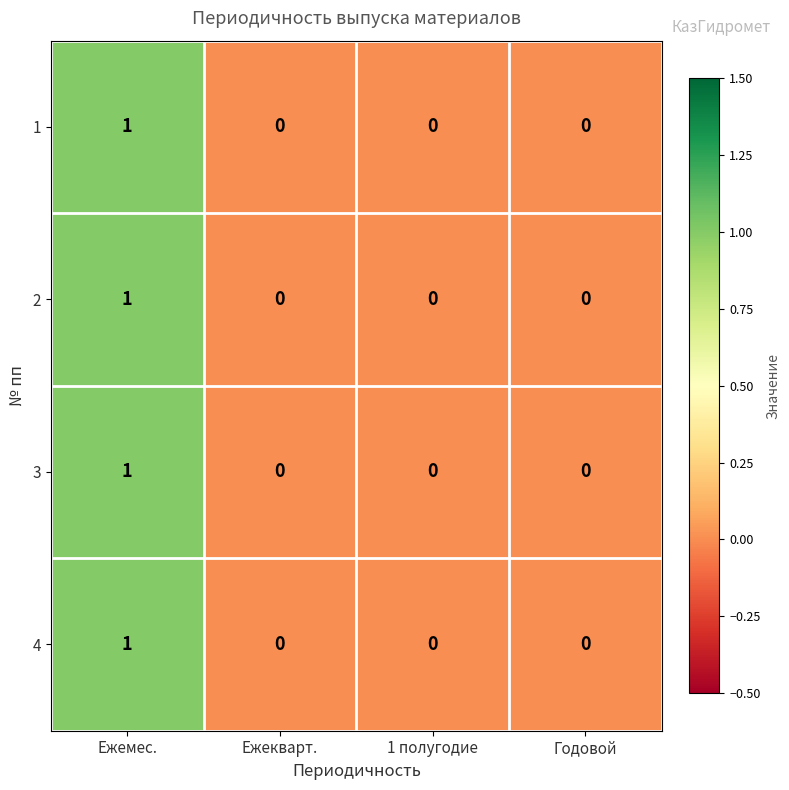

At which category does the chart reach its peak across all series?

Ежемес.